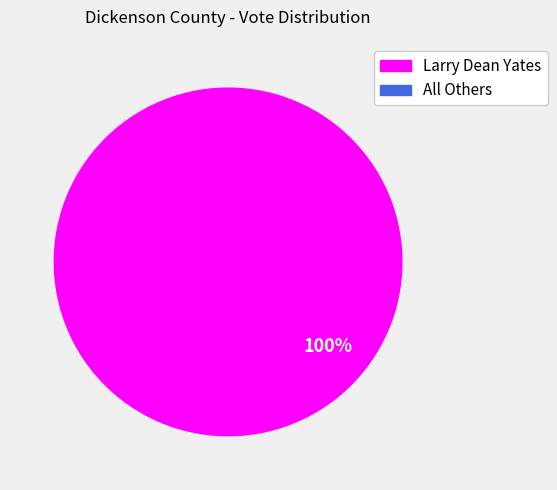

The Larry Dean Yates slice represents 100% of the pie. True or false?

True